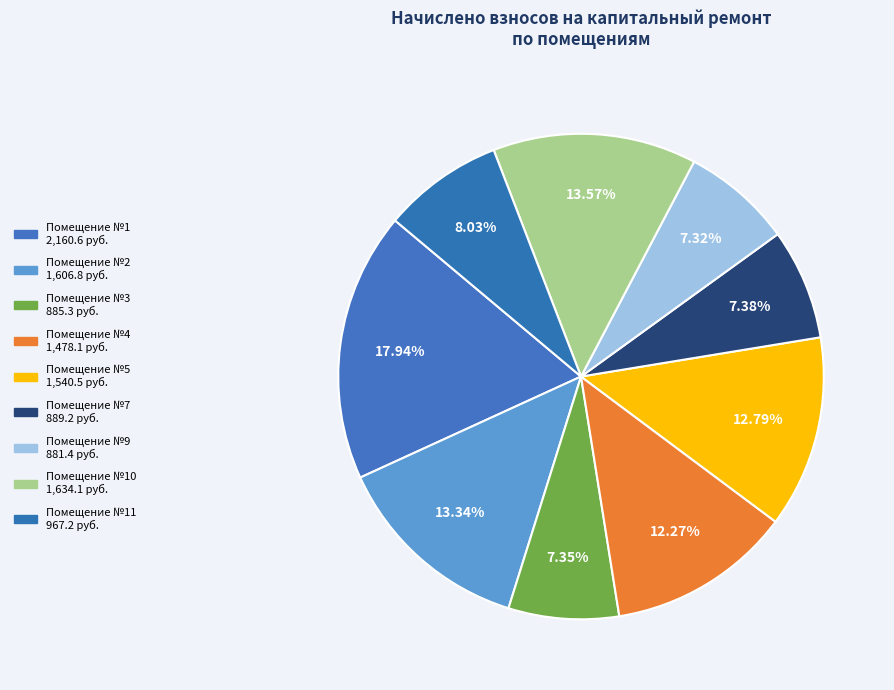

How many segments does this pie chart have?

9